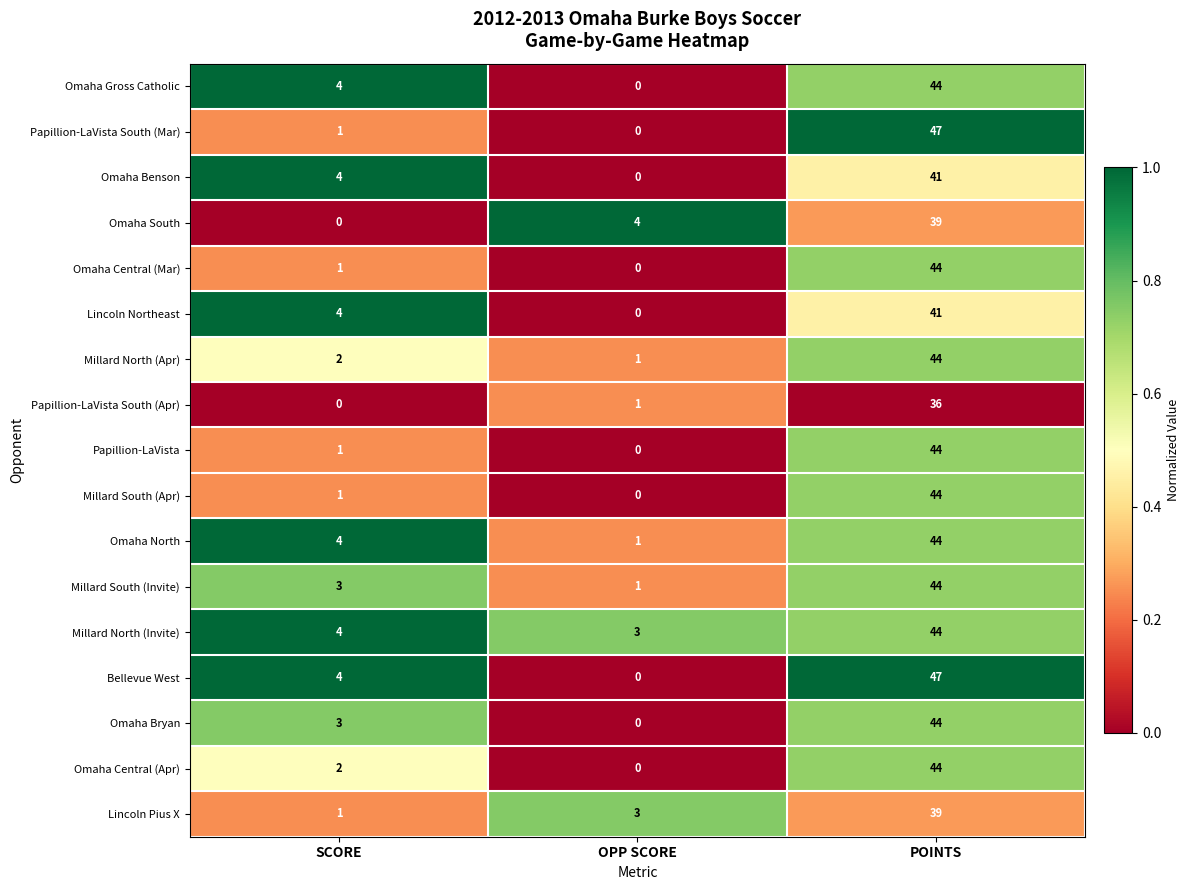

At which category is the sum across all series the highest?

POINTS